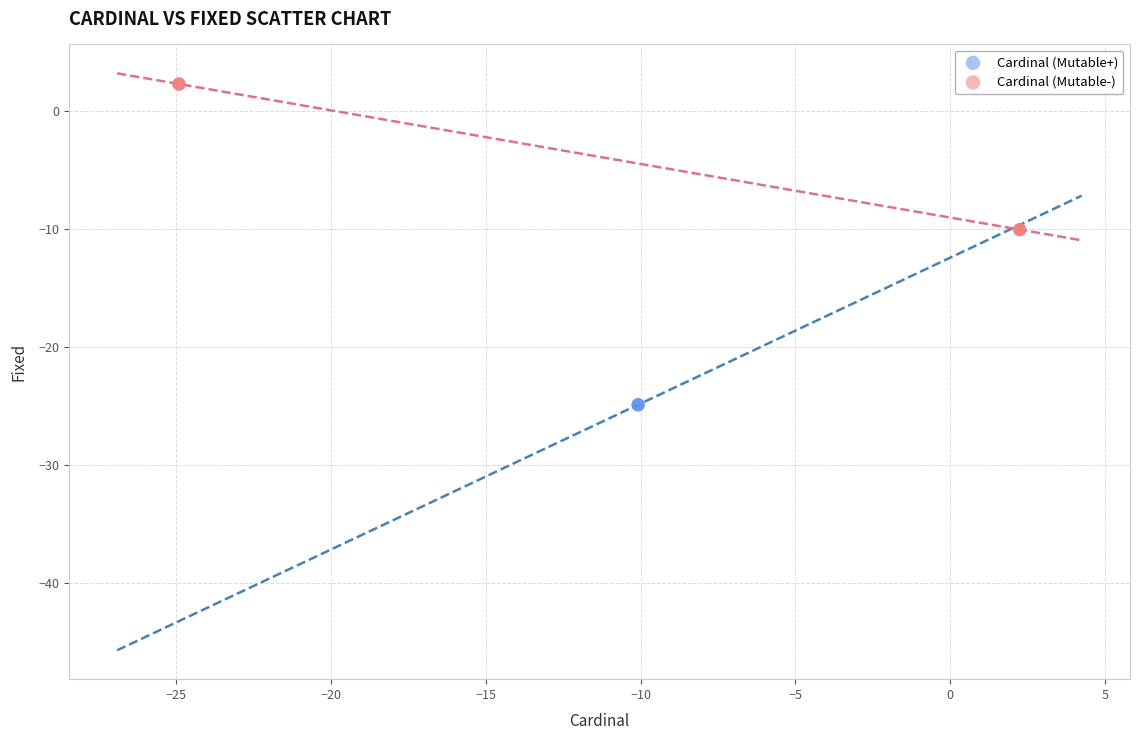

Which series reaches the minimum Y coordinate?

Cardinal (Mutable+)